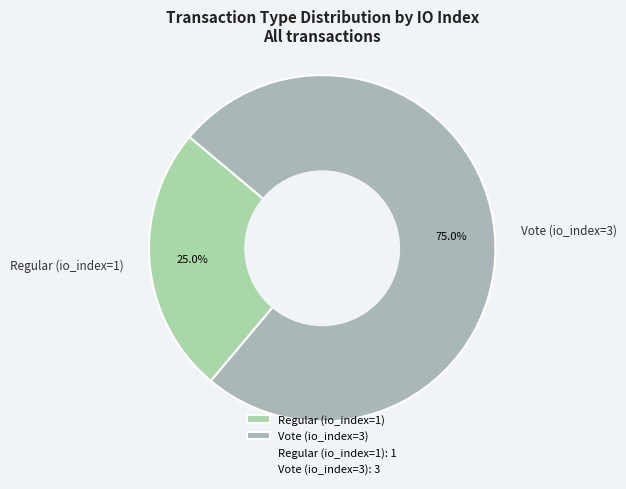

Does Vote (io_index=3) account for over 50% of the chart?

Yes